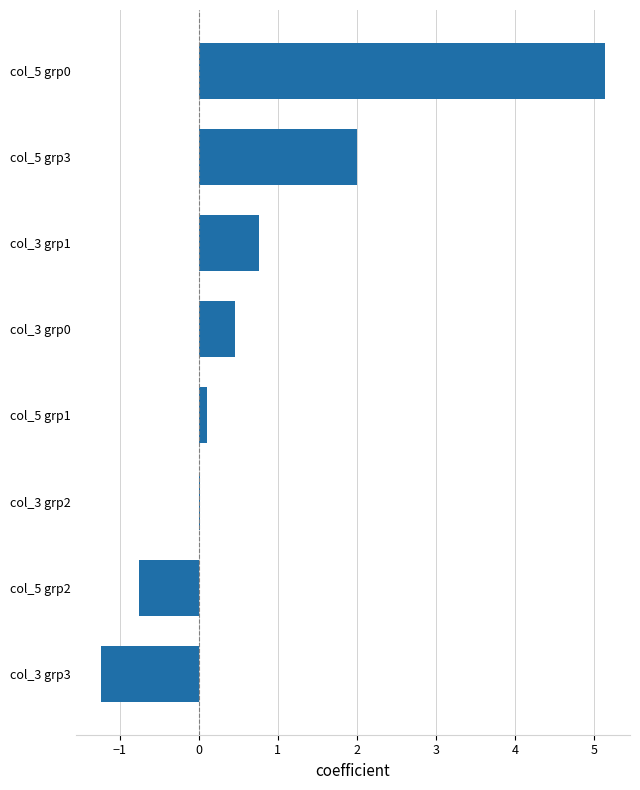

What is the change in value from col_3 grp0 to col_5 grp0?

+4.7